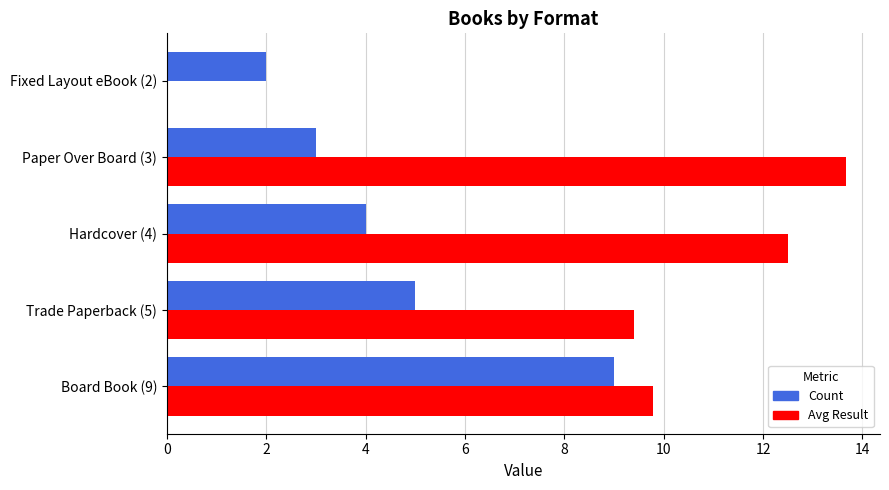

The value of Avg Result at Paper Over Board (3) is 18.0. True or false?

False